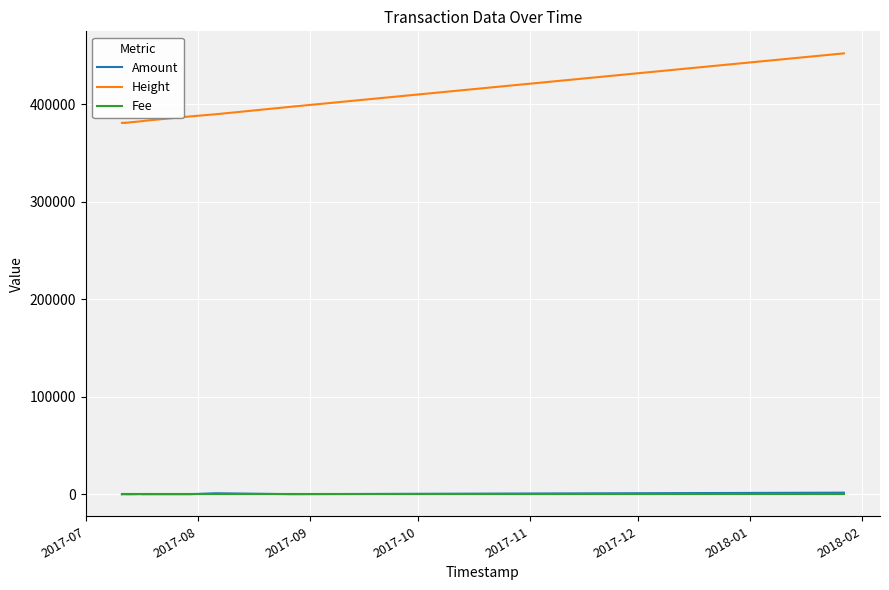

True or false: Height and Amount intersect in this chart.

False